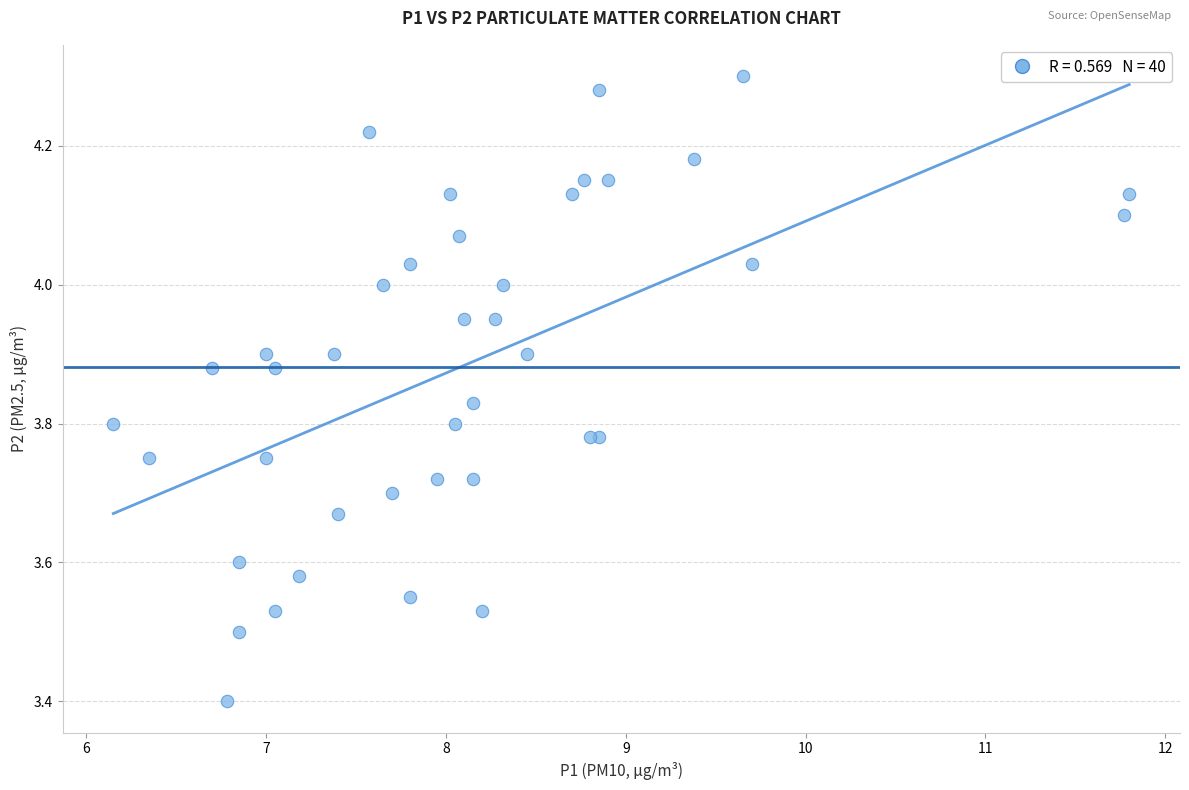

What Y value in the scatter plot is closest to 3?

3.4